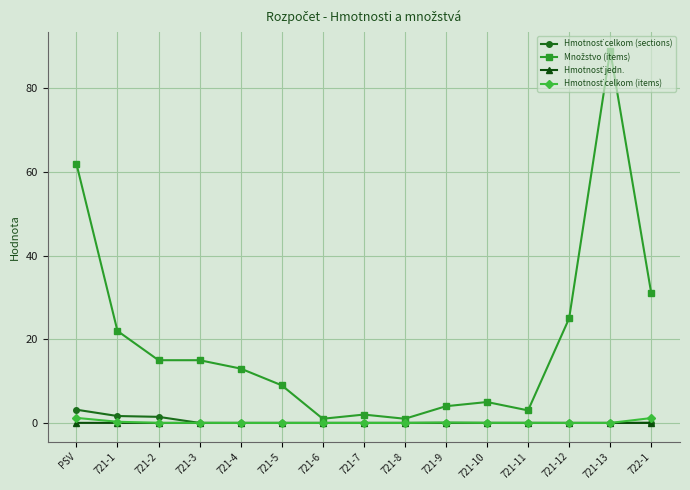

Does the chart have visible grid lines?

Yes